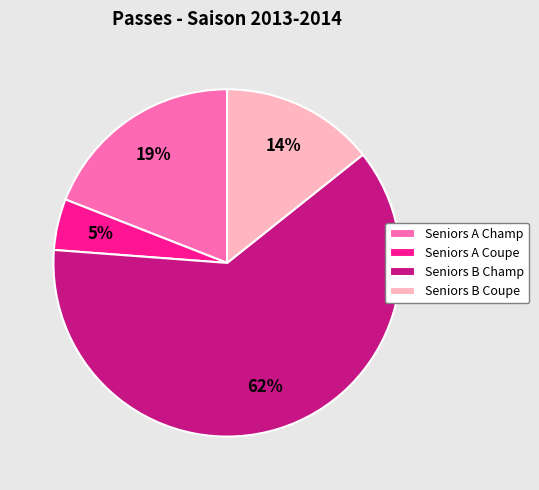

Is Seniors A Champ the majority of the pie?

No